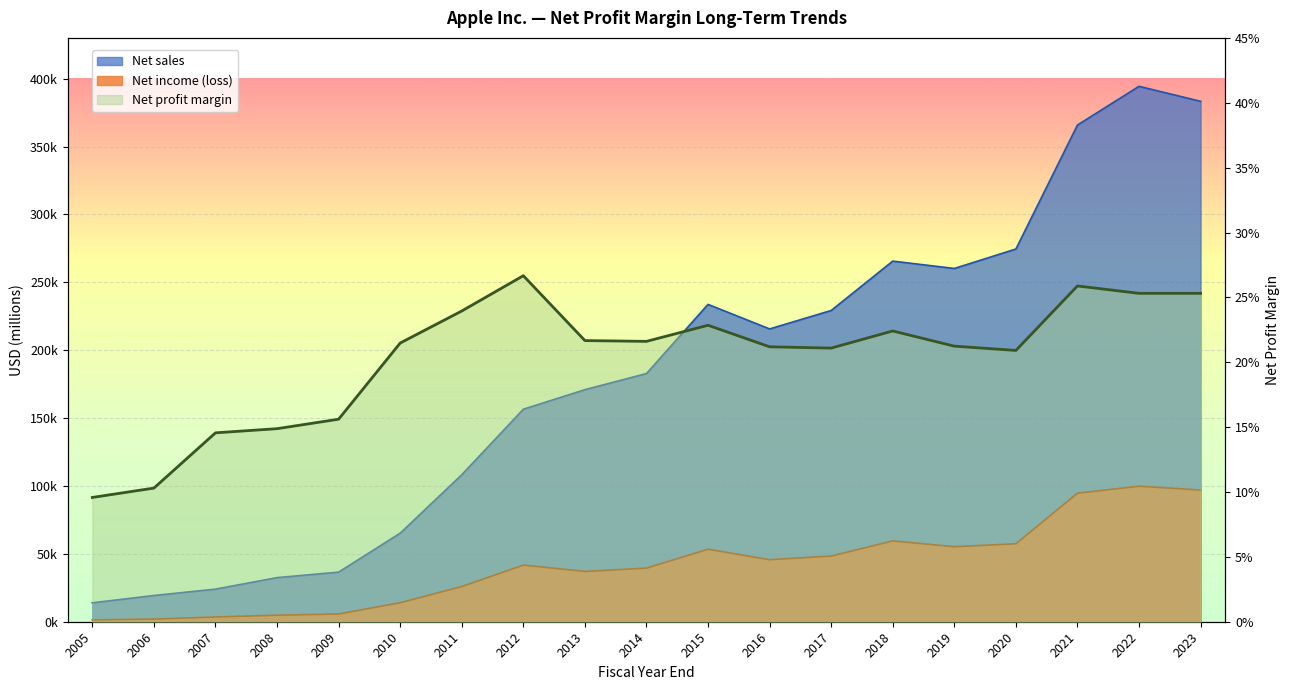

True or false: Net income (loss) has more than 2 interior local peaks.

True